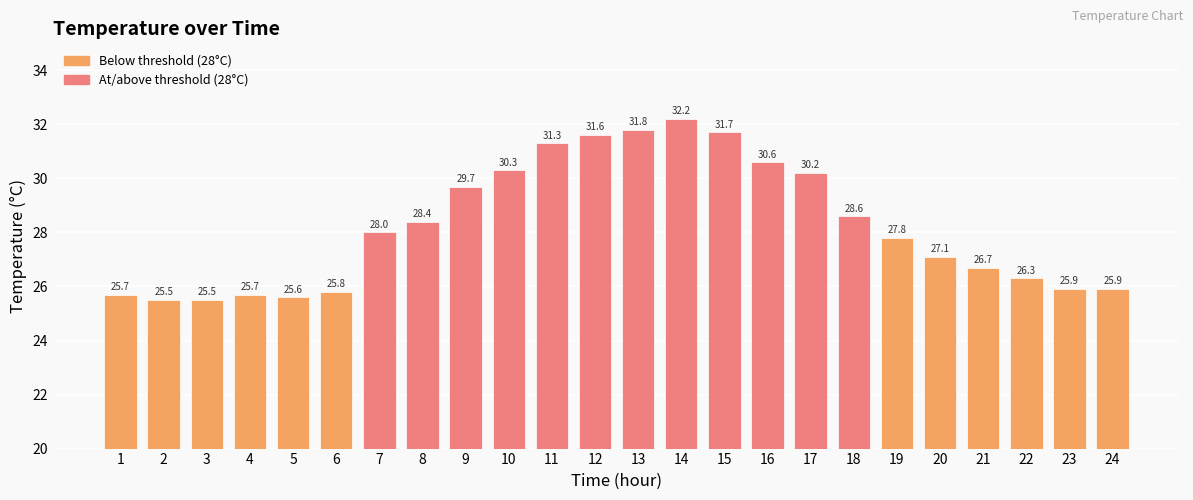

Count the number of categories in the chart.

24